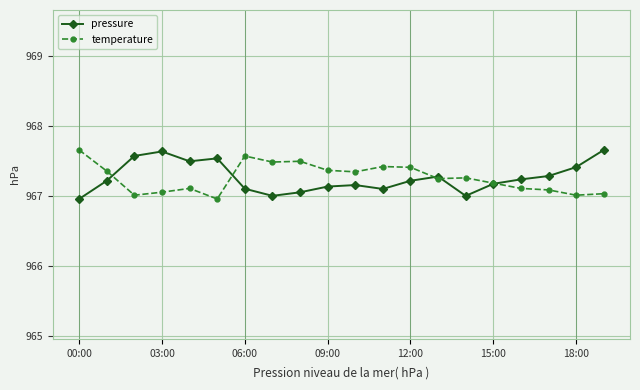

True or false: temperature has more than 1 points higher than both neighbors.

True